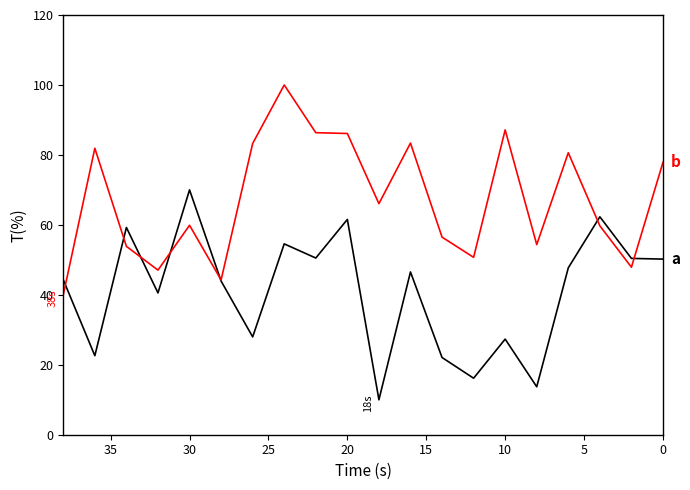

At how many categories does at least one series exceed 24?

20